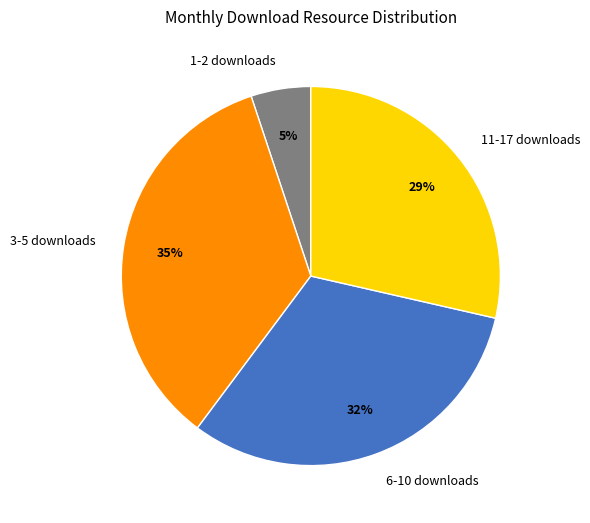

To the nearest percent, what percentage of the pie is 1-2 downloads?

5%